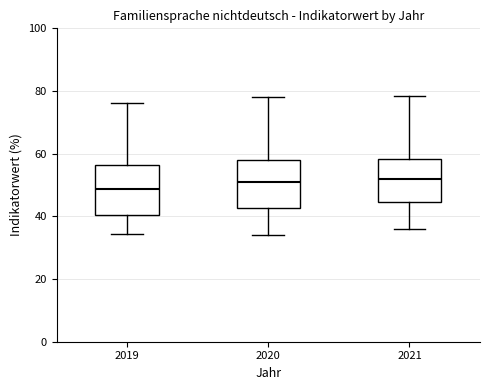

Which box's median line is the lowest?

2019